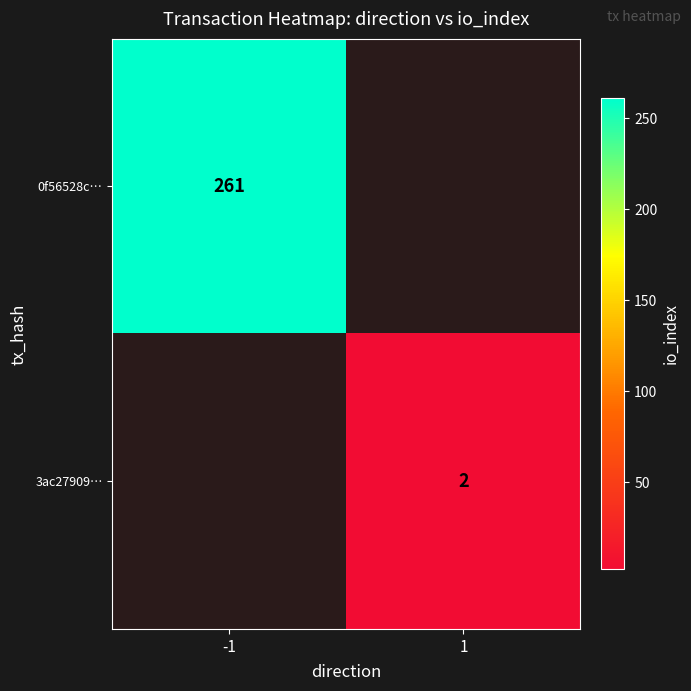

True or false: 0f56528c… has a value of 390 at -1.

False